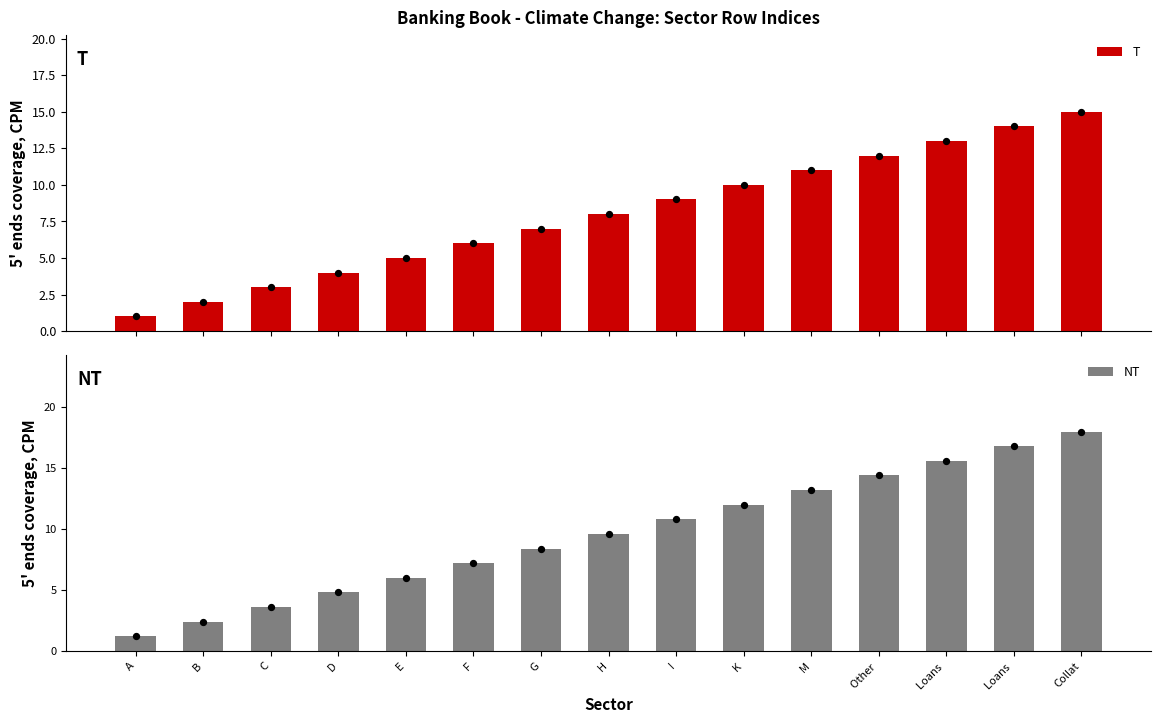

At which category is the sum across all series the highest?

Collat